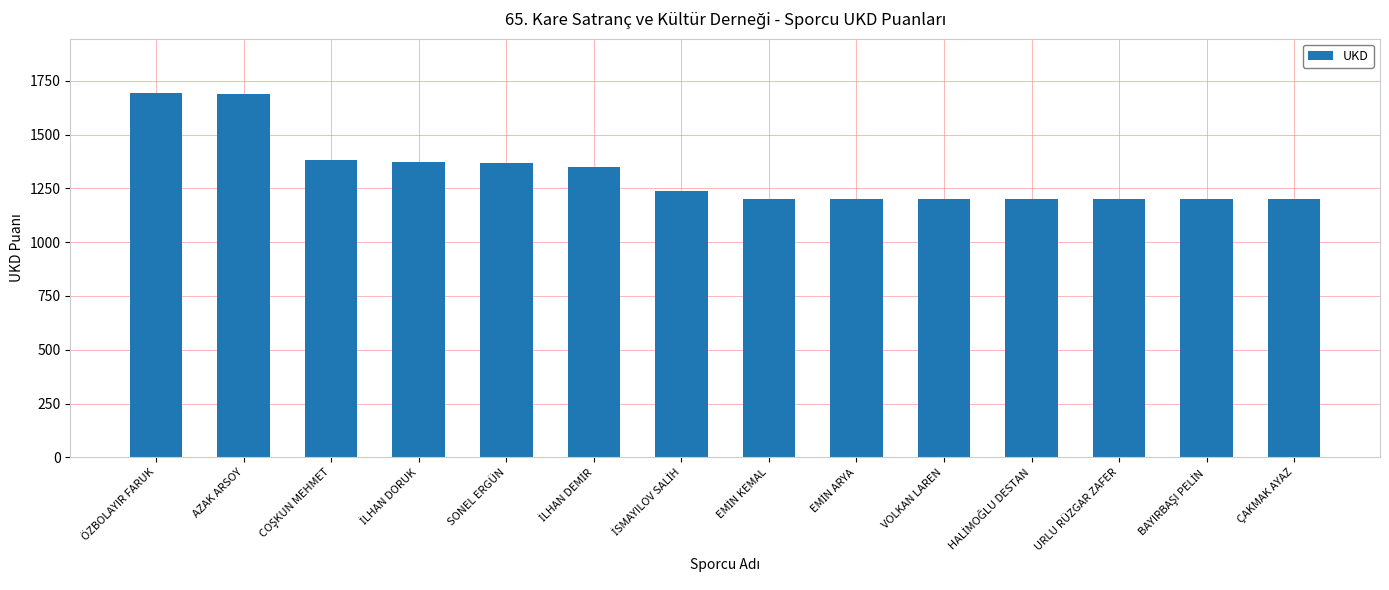

The value at ÇAKMAK AYAZ is 1200. True or false?

True